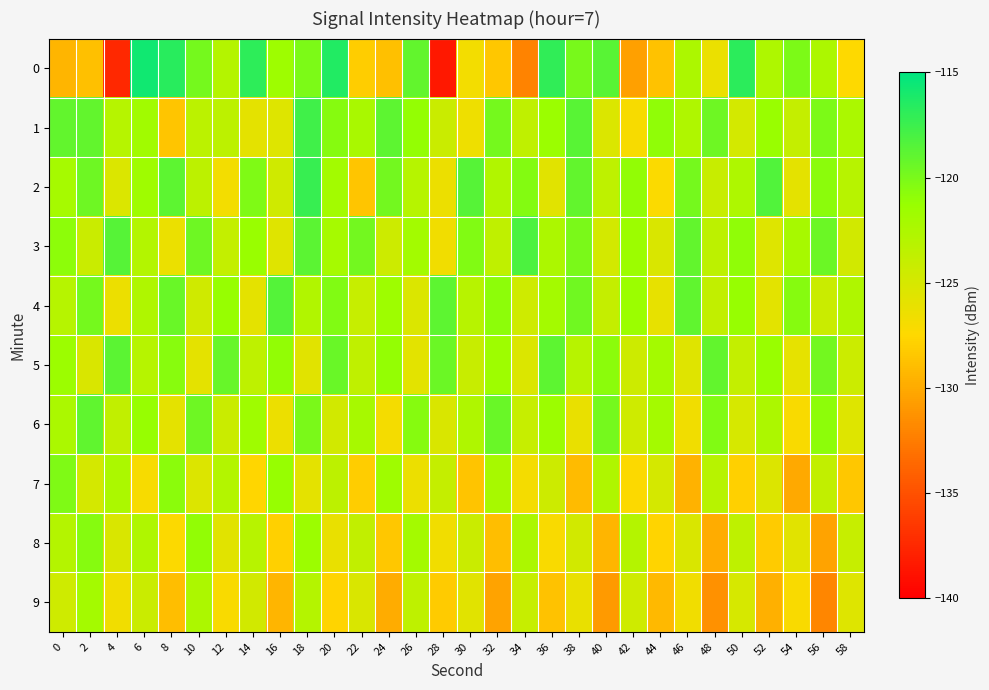

At which category is the sum across all series the highest?

18